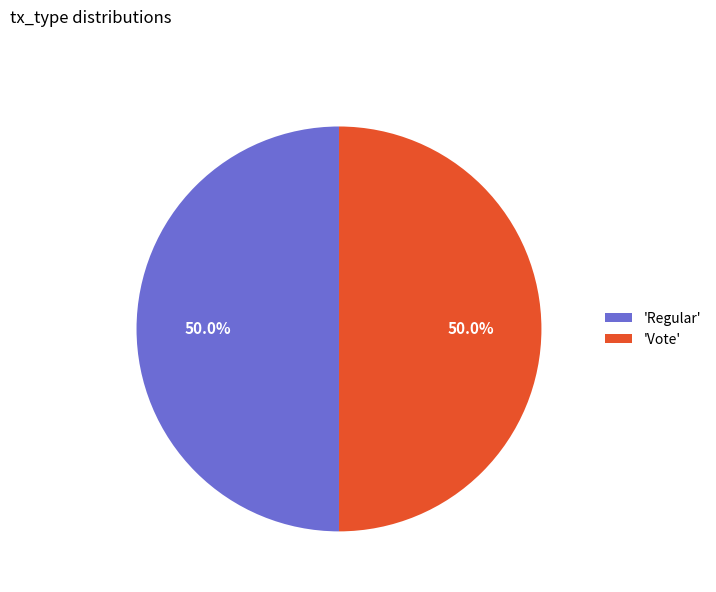

Approximately how many times larger is the value at 'Vote' compared to 'Regular'?

1.0